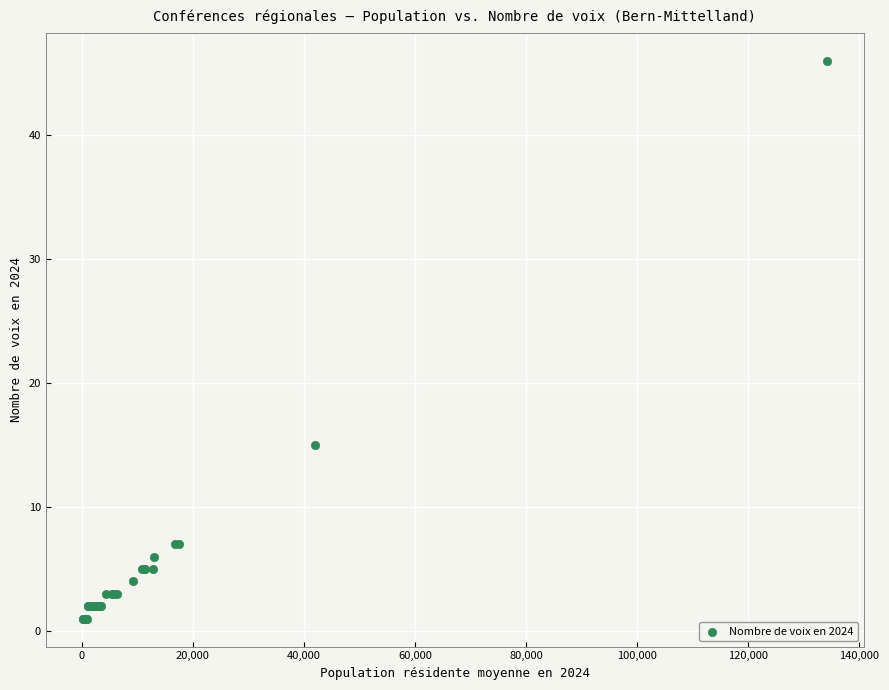

What Y value in the scatter plot is closest to 23?

15